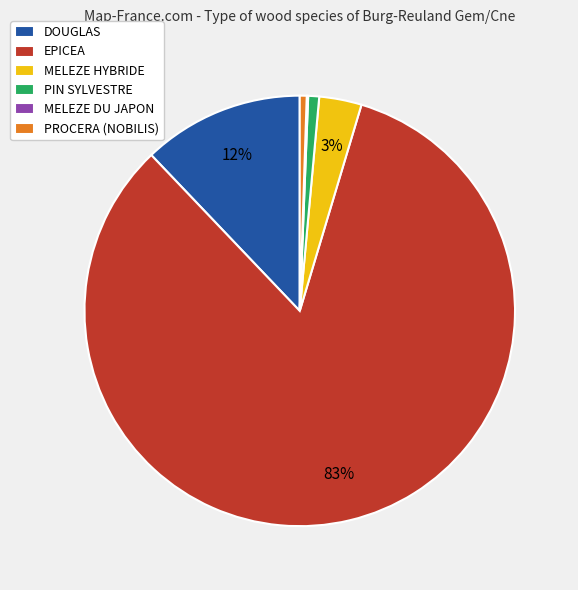

Is there a majority slice in this chart?

Yes